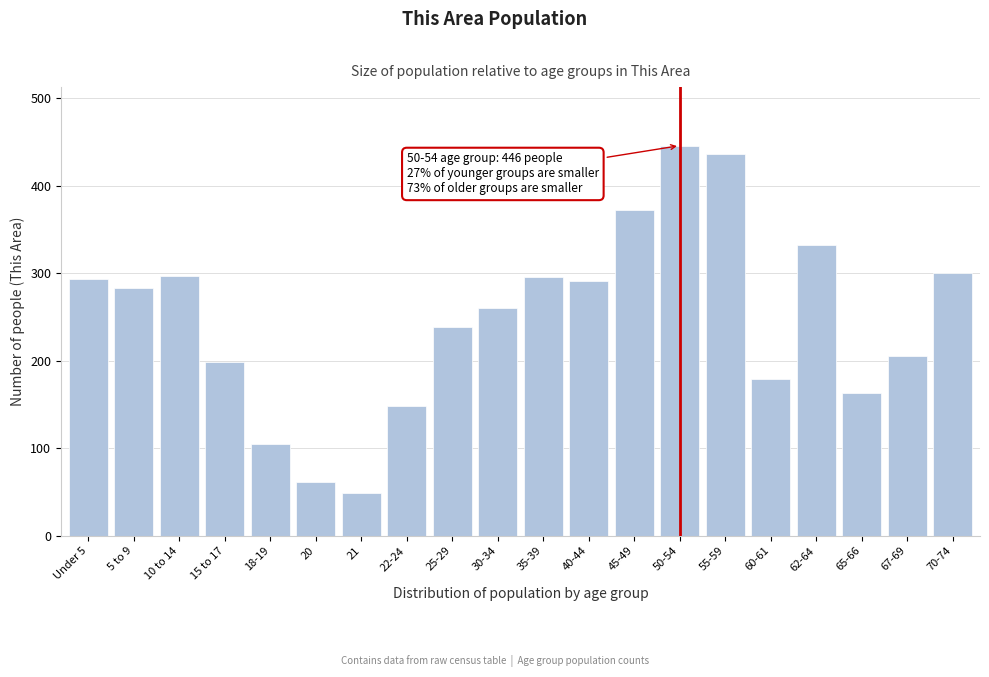

What position from the right is 5 to 9?

19